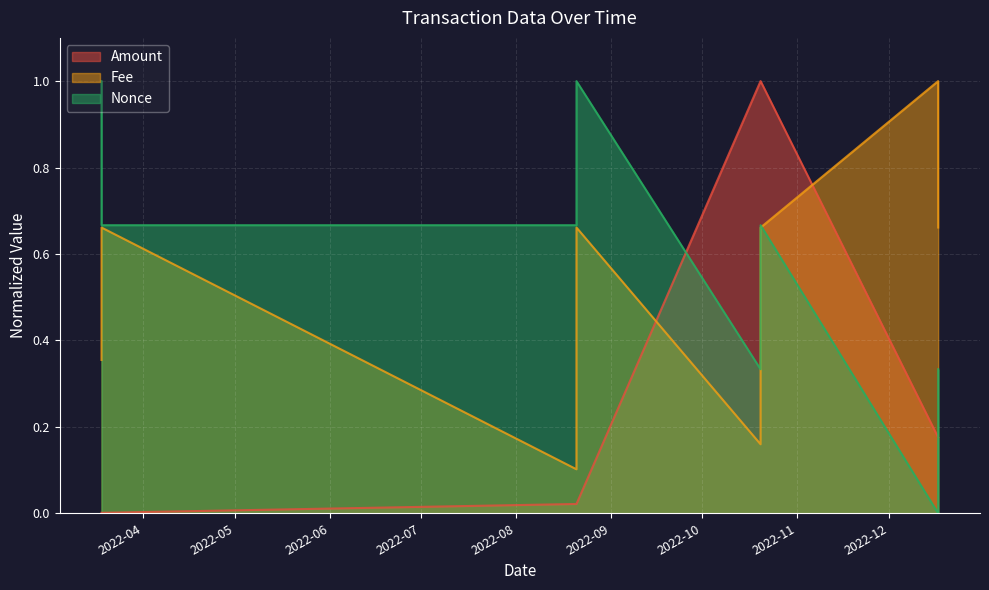

Reading right to left, transcribe all the data shown in this chart.

Amount: 2022-12-17 04:09:00=0.2	2022-12-17 03:48:00=0.2	2022-10-20 00:57:00=1.0	2022-10-20 00:33:00=1.0	2022-08-20 18:18:00=0.0	2022-08-20 18:06:00=0.0	2022-03-18 06:36:00=0.0	2022-03-18 06:24:00=0.0
Fee: 2022-12-17 04:09:00=0.7	2022-12-17 03:48:00=1.0	2022-10-20 00:57:00=0.7	2022-10-20 00:33:00=0.2	2022-08-20 18:18:00=0.7	2022-08-20 18:06:00=0.1	2022-03-18 06:36:00=0.7	2022-03-18 06:24:00=0.4
Nonce: 2022-12-17 04:09:00=0.3	2022-12-17 03:48:00=0.0	2022-10-20 00:57:00=0.7	2022-10-20 00:33:00=0.3	2022-08-20 18:18:00=1.0	2022-08-20 18:06:00=0.7	2022-03-18 06:36:00=0.7	2022-03-18 06:24:00=1.0